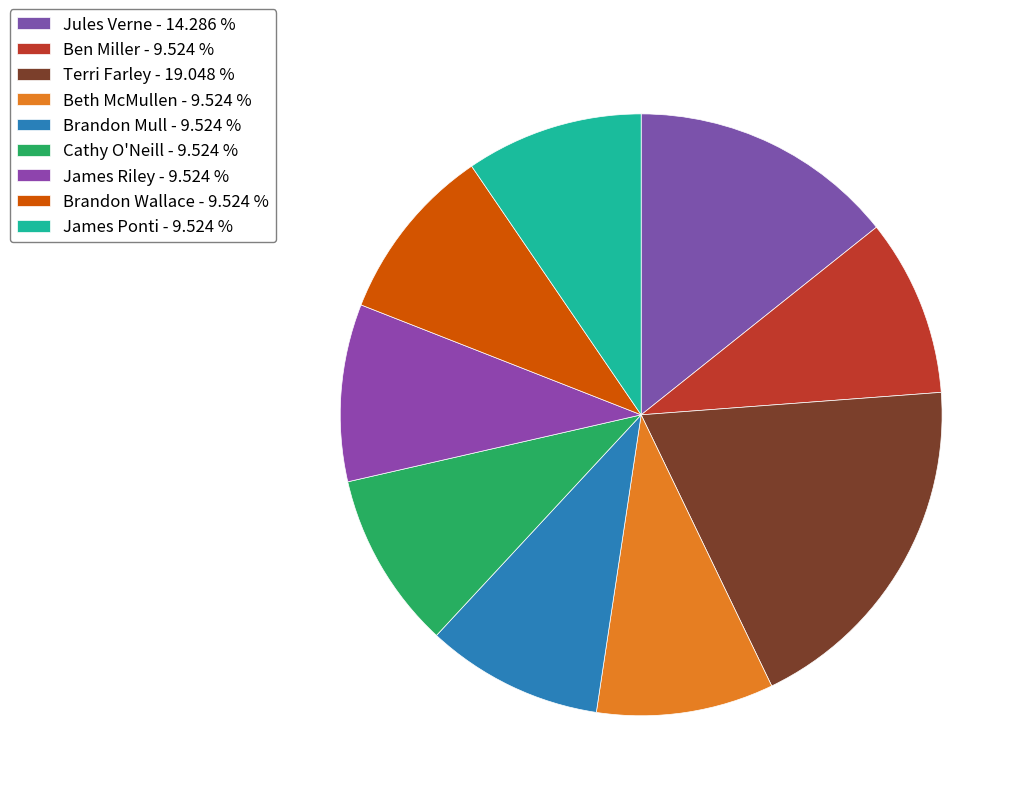

How many slices are in this pie chart?

9